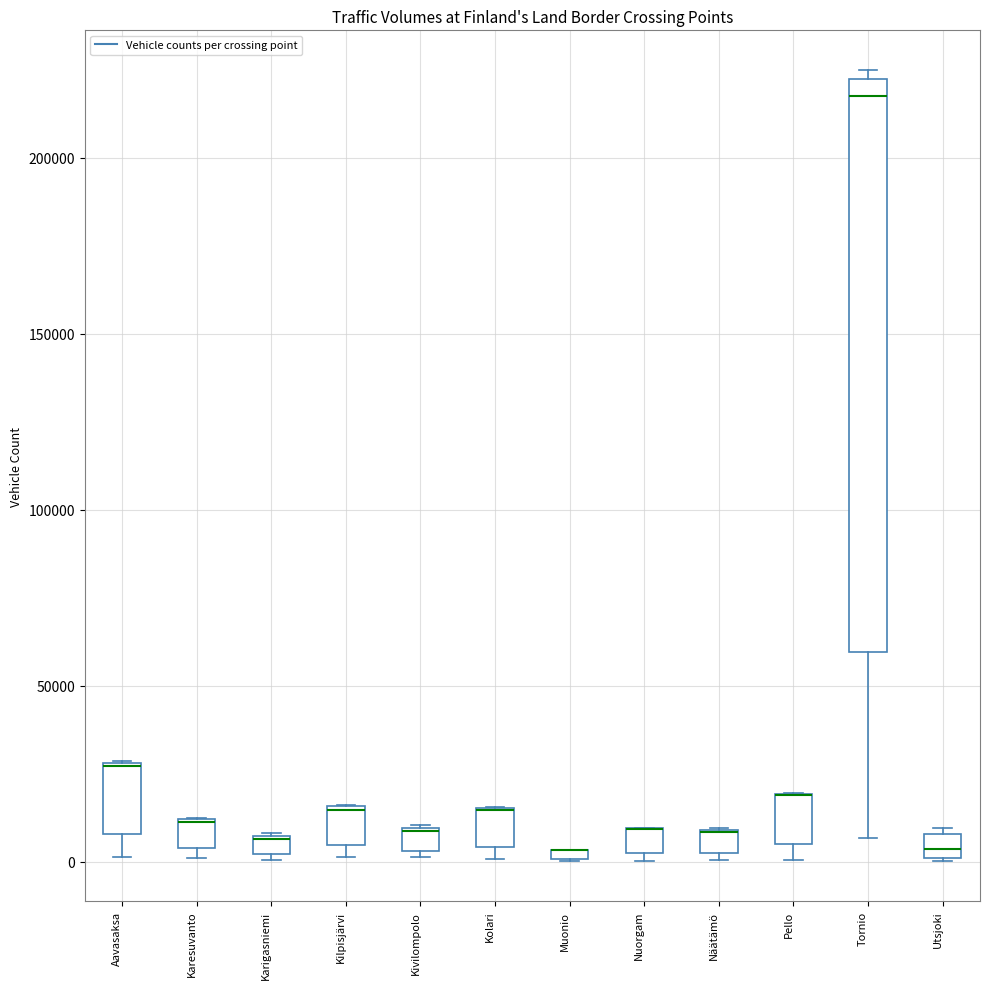

Which box is the tallest, from its lower edge to its upper edge?

Tornio